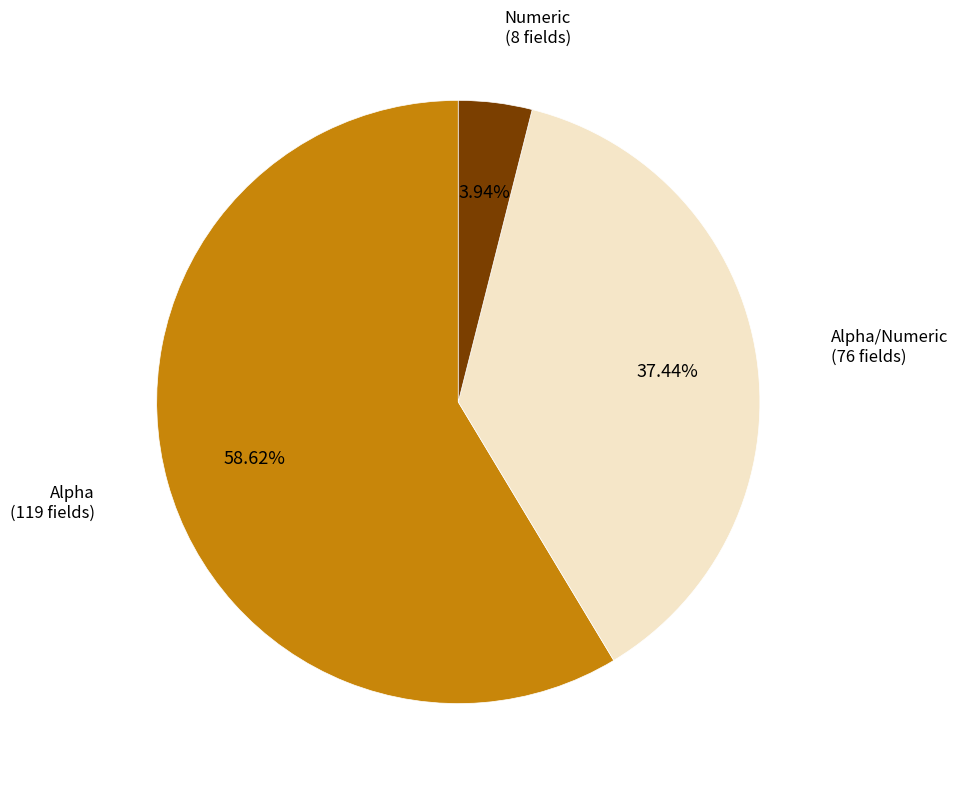

Between Numeric and Alpha, which is larger?

Alpha